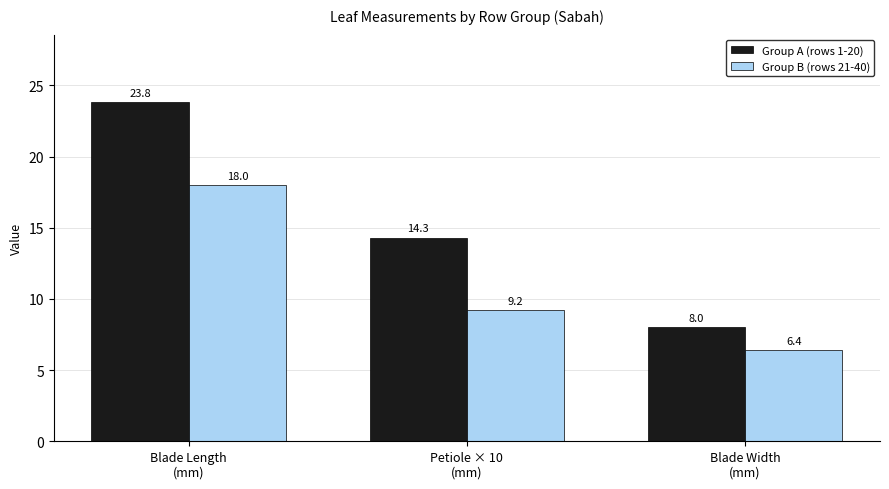

Rank the categories by Group B (rows 21-40) value from highest to lowest.

Blade Length
(mm), Petiole × 10
(mm), Blade Width
(mm)